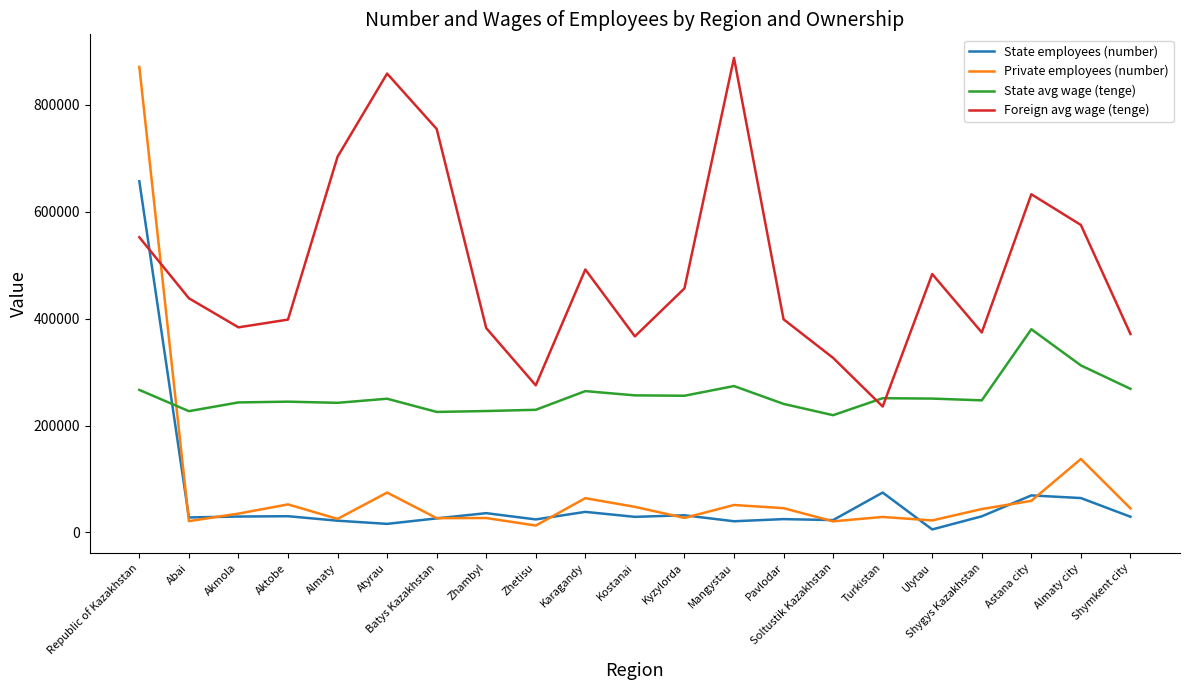

Is the value of Private employees (number) at Astana city greater than the value of State avg wage (tenge) at Atyrau?

No